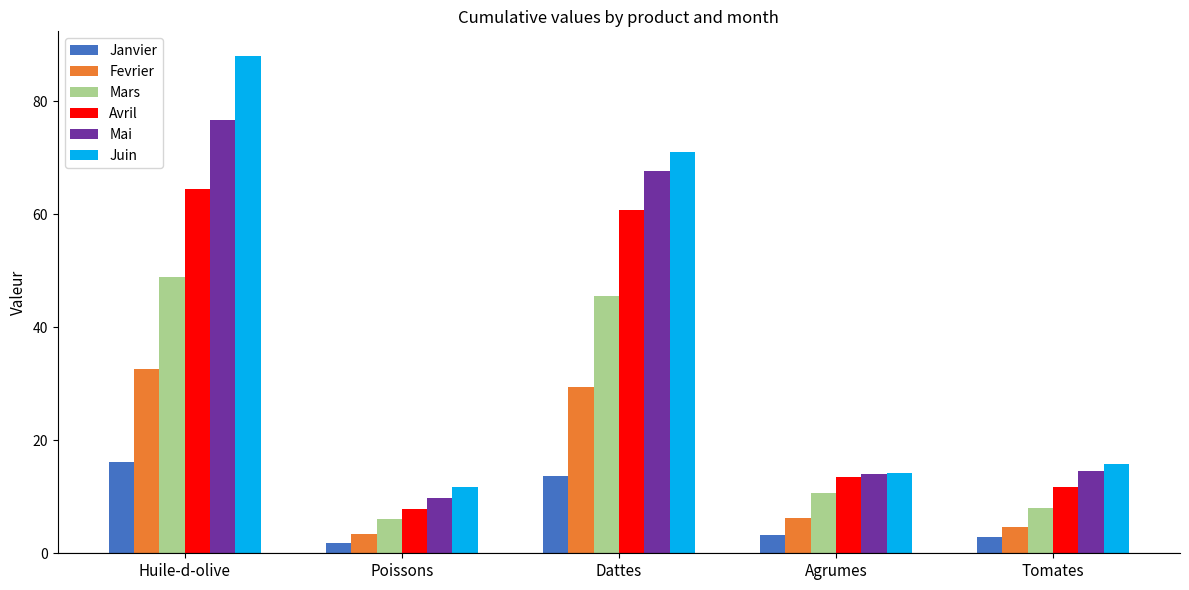

Are the bars grouped side by side (vs. stacked)?

Yes